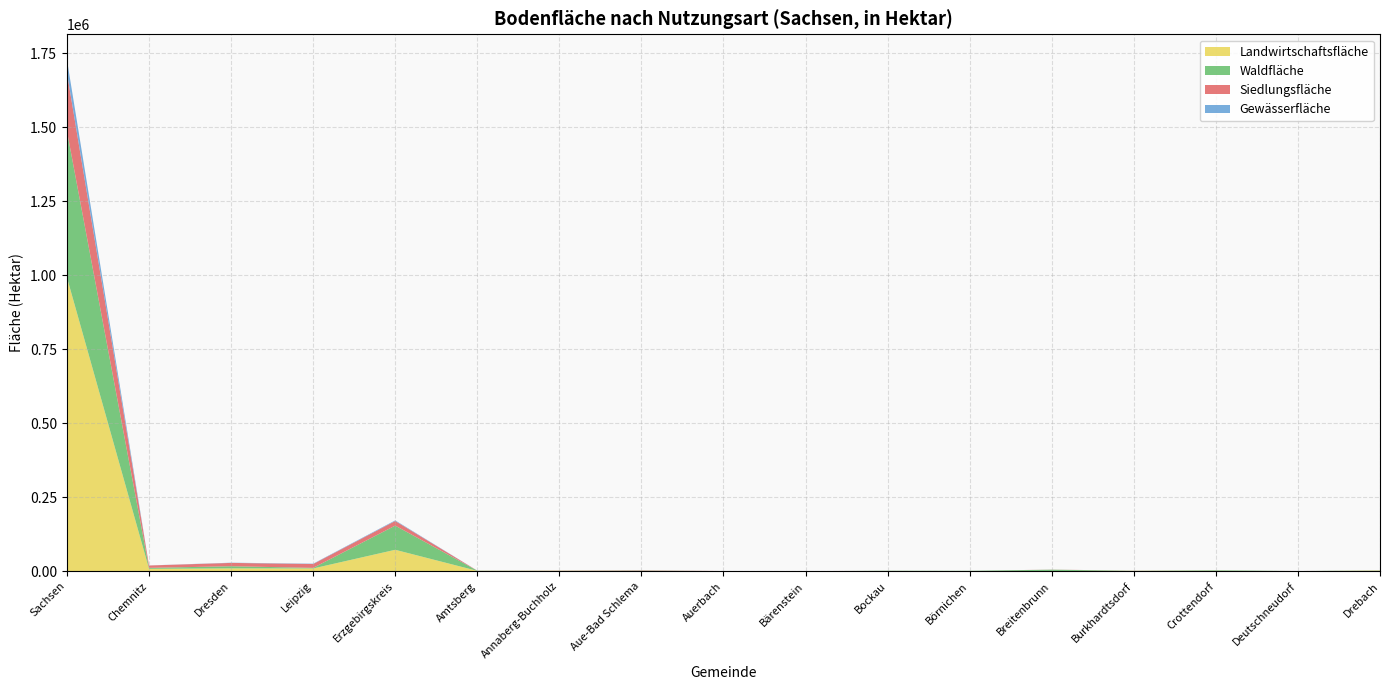

At which label does Landwirtschaftsfläche reach its peak?

Sachsen